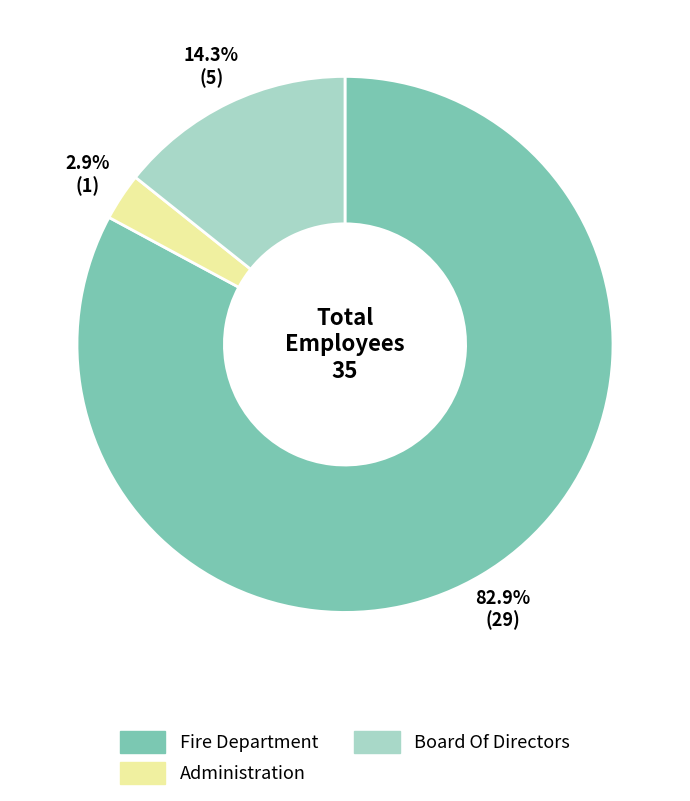

Is there any slice that represents more than half of the pie?

Yes